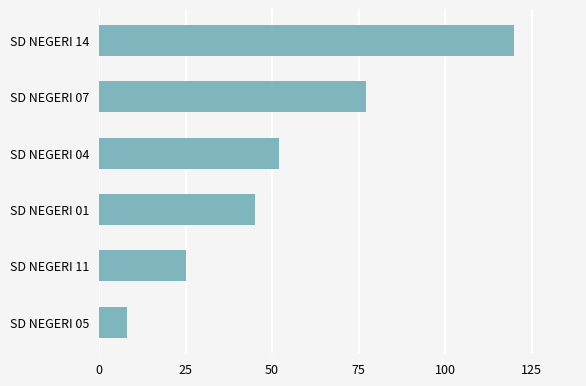

Rank the categories by value from highest to lowest.

SD NEGERI 14, SD NEGERI 07, SD NEGERI 04, SD NEGERI 01, SD NEGERI 11, SD NEGERI 05